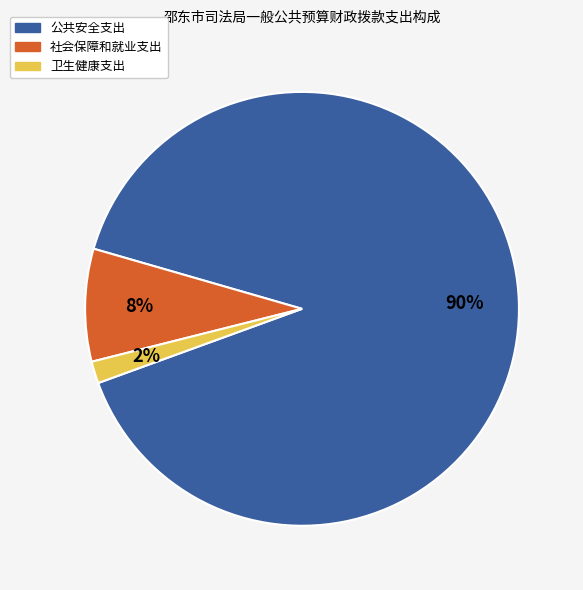

Does 公共安全支出 represent more than half of the total?

Yes